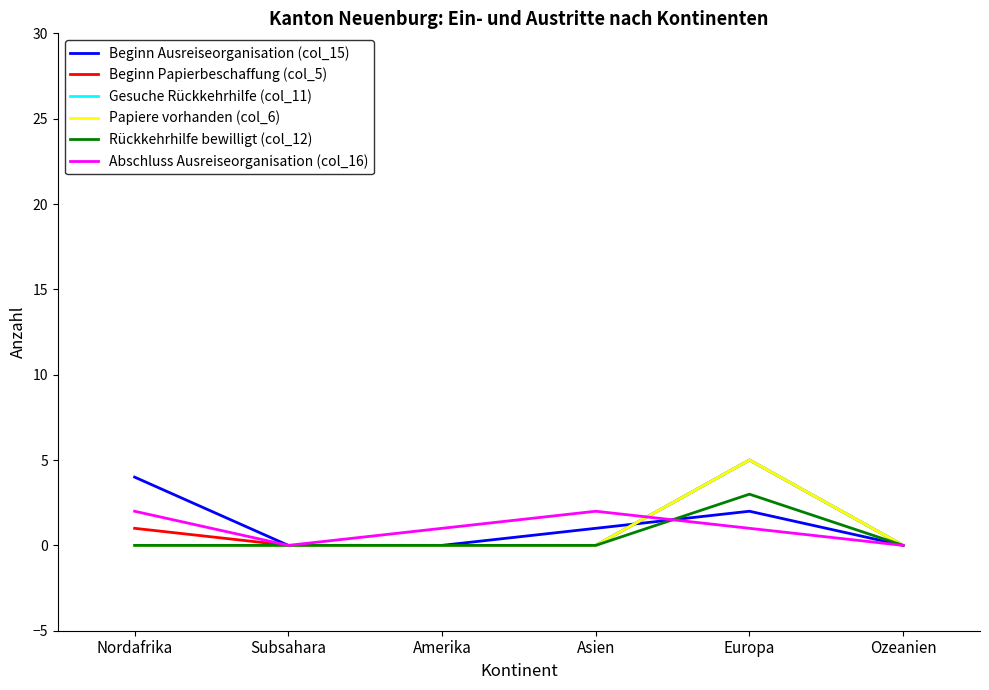

Which series has the largest total across all categories?

Beginn Ausreiseorganisation (col_15)